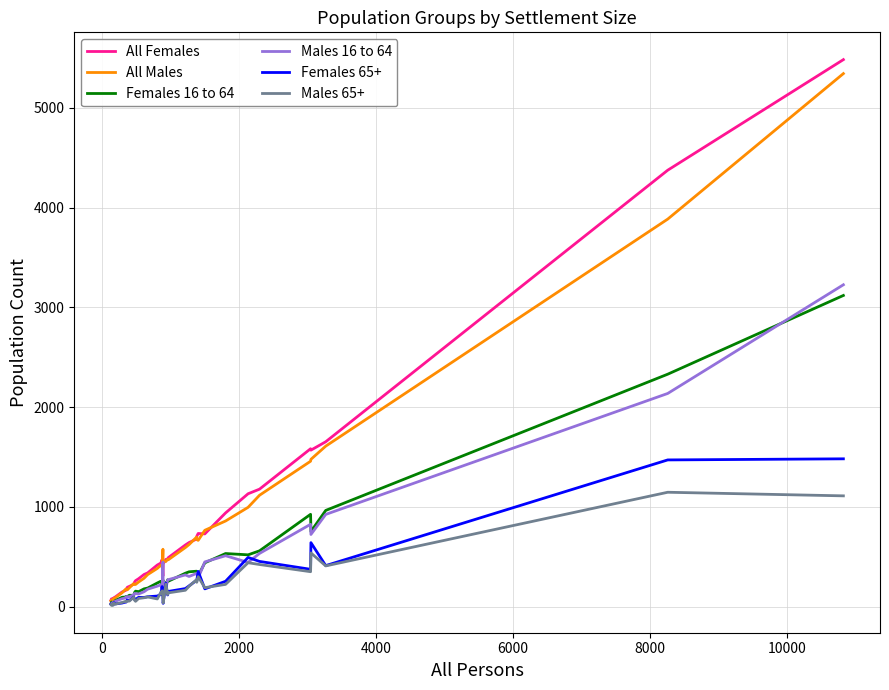

What is the maximum value shown in the chart?

5482